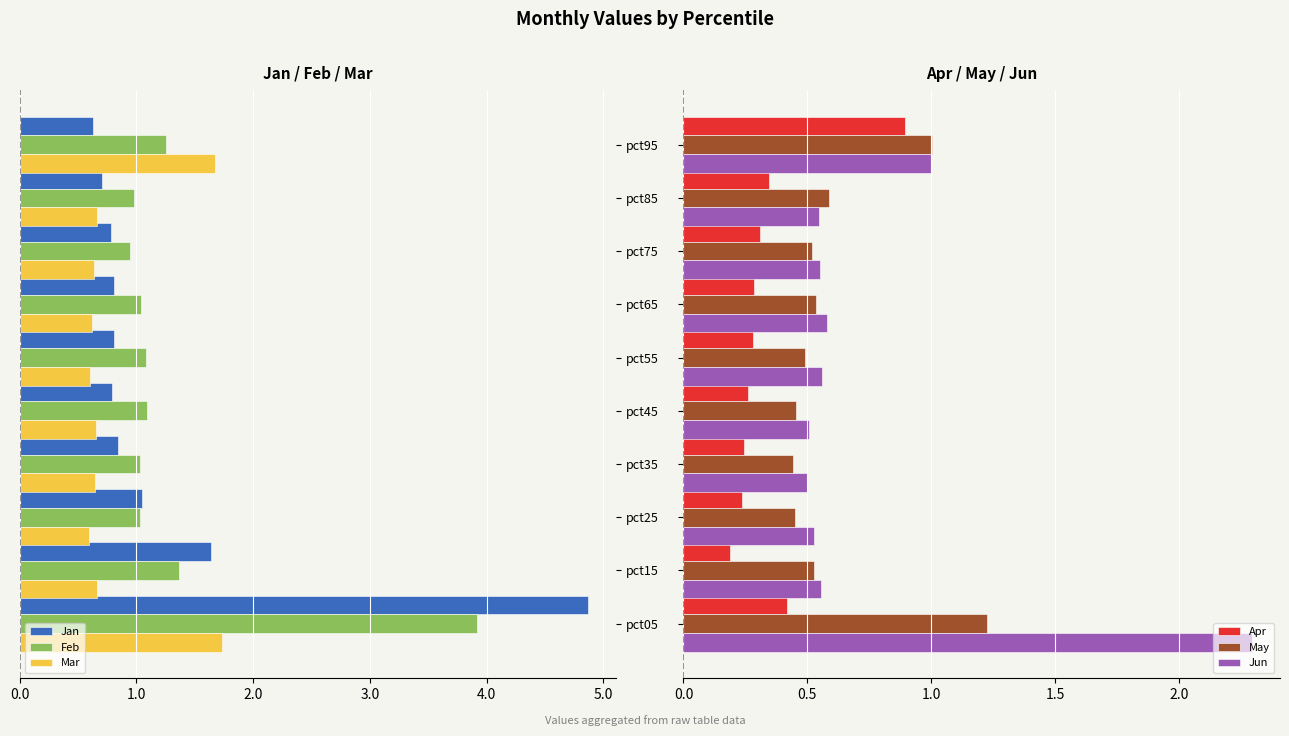

Which series changed the most between pct55 and pct85?

Jan